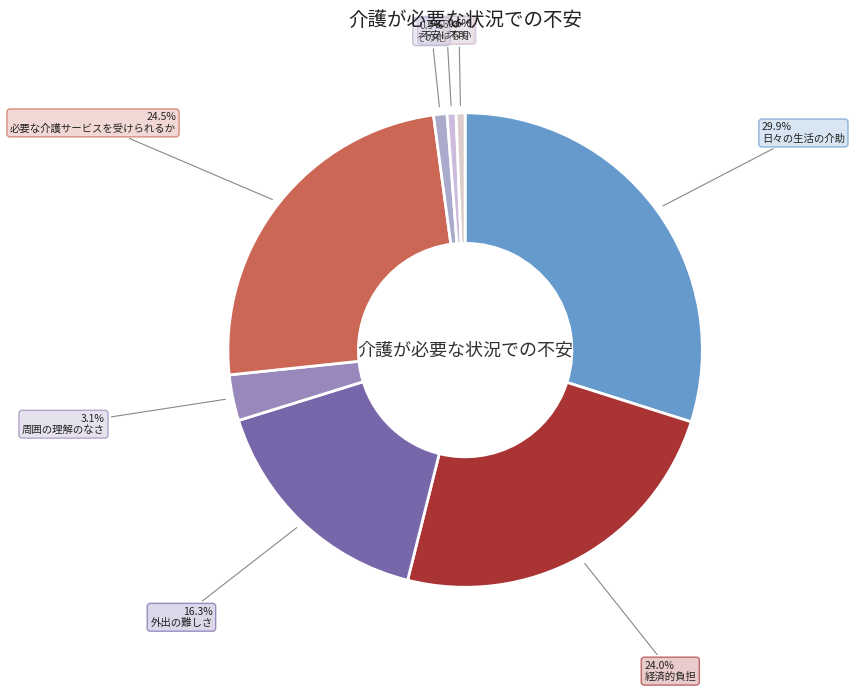

Which slice is the smallest?

不安はない